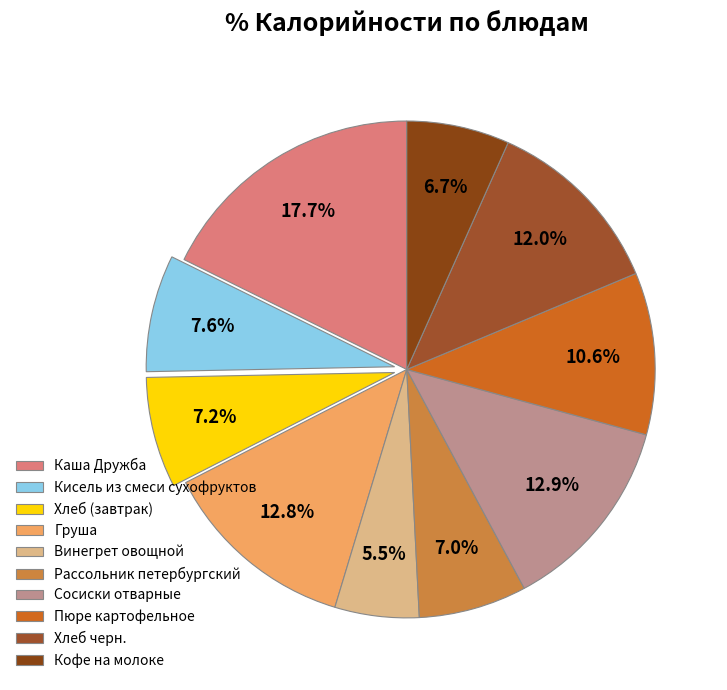

Combined, what portion of the pie is Винегрет овощной and Рассольник петербургский?

12.5%